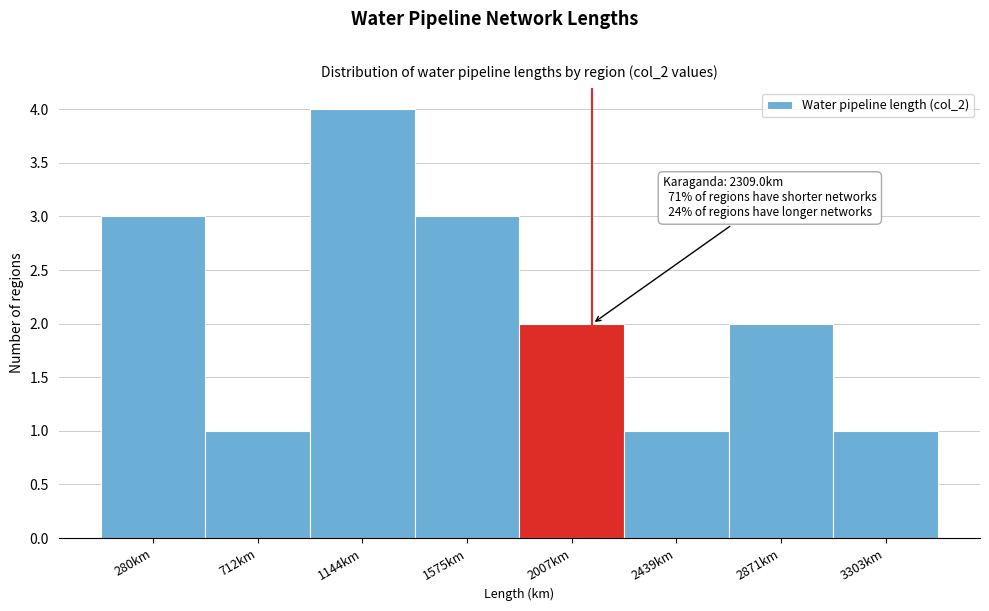

Reading left to right, list all the values displayed in this chart.

280km=3	712km=1	1144km=4	1575km=3	2007km=2	2439km=1	2871km=2	3303km=1